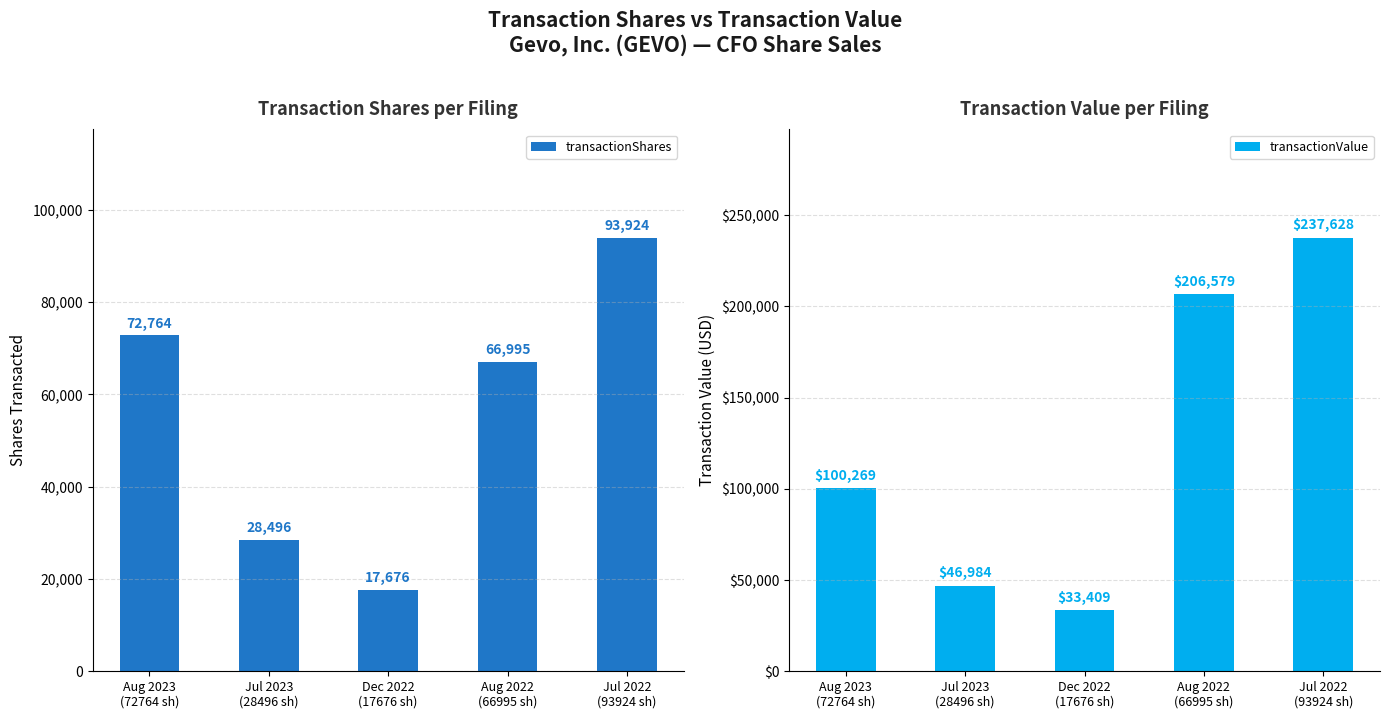

At which category does the chart reach its peak across all series?

Jul 2022
(93924 sh)